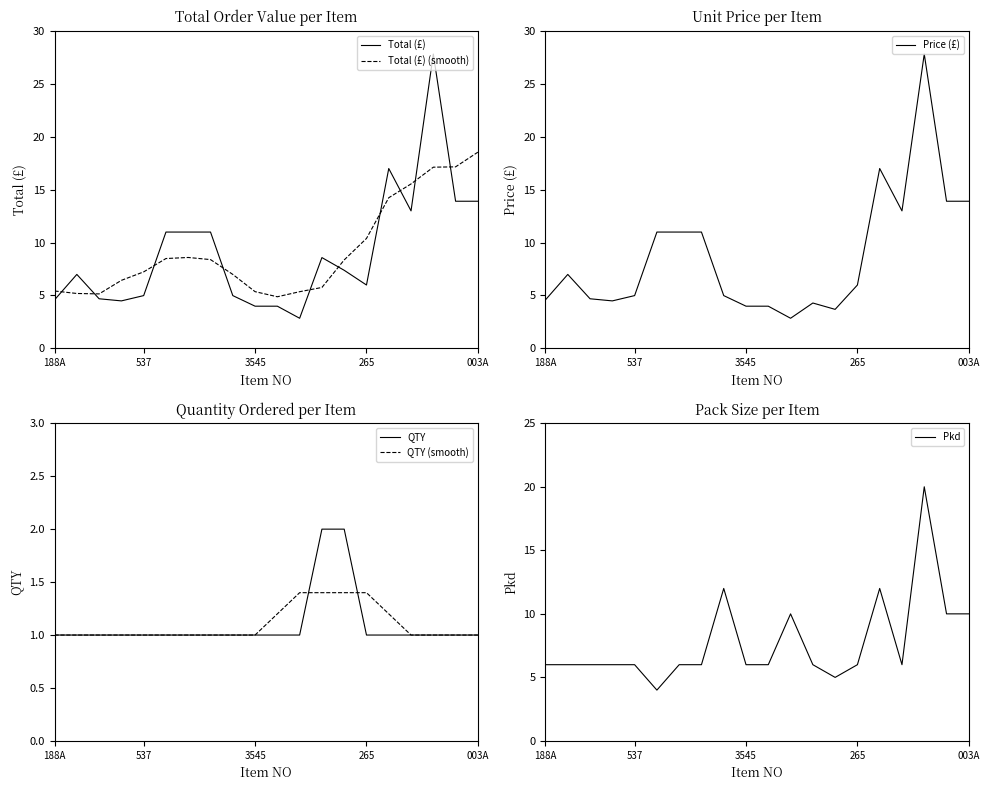

At how many categories does at least one series exceed 19?

1